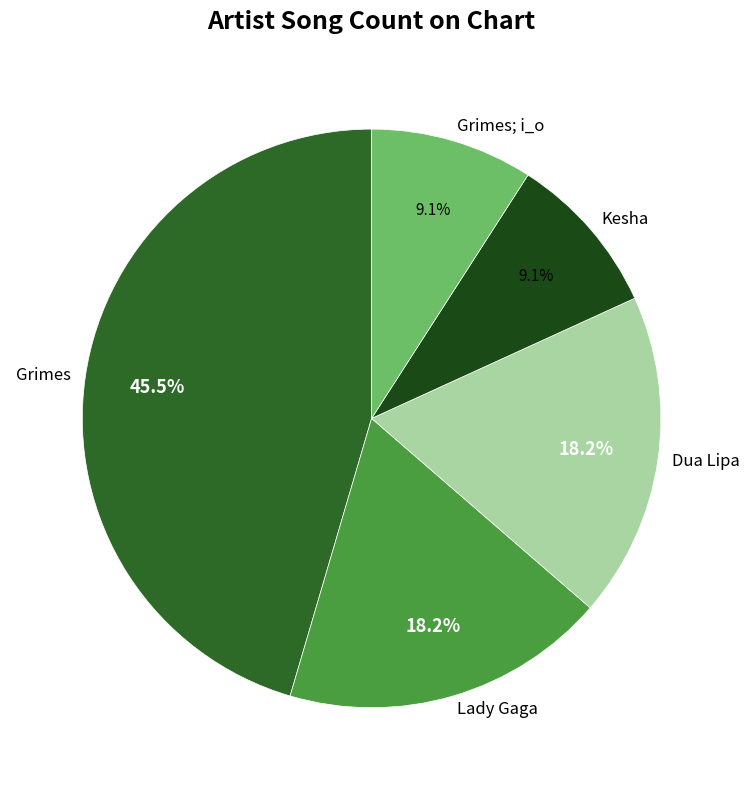

Which category has the biggest portion of the pie?

Grimes